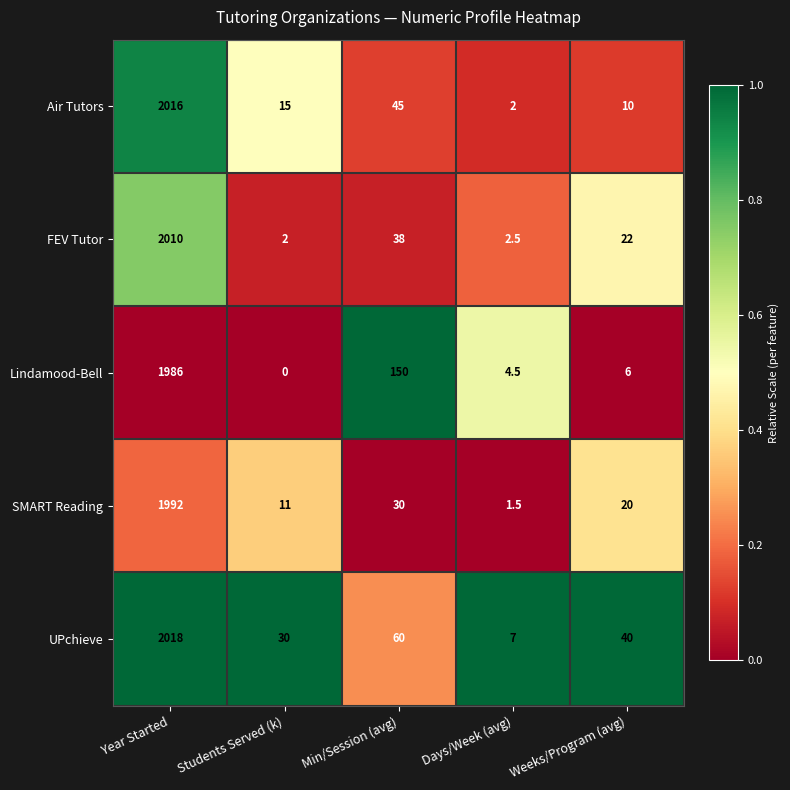

Where is SMART Reading nearest to the value 996?

Min/Session (avg)